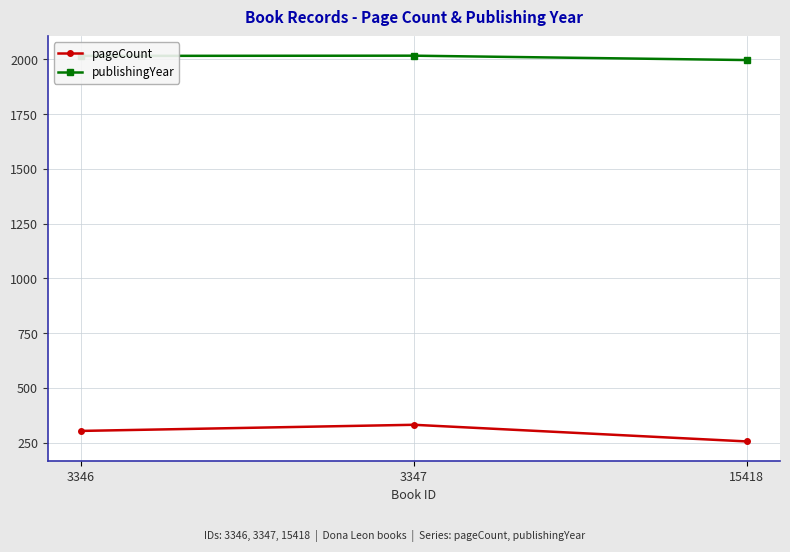

Between 3346 and 15418, which series saw the biggest shift?

pageCount